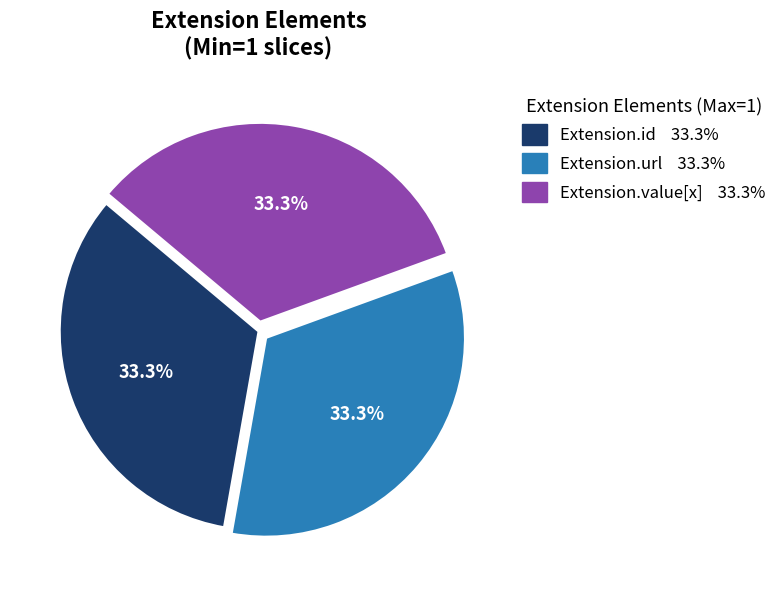

Does any single category account for the majority?

No